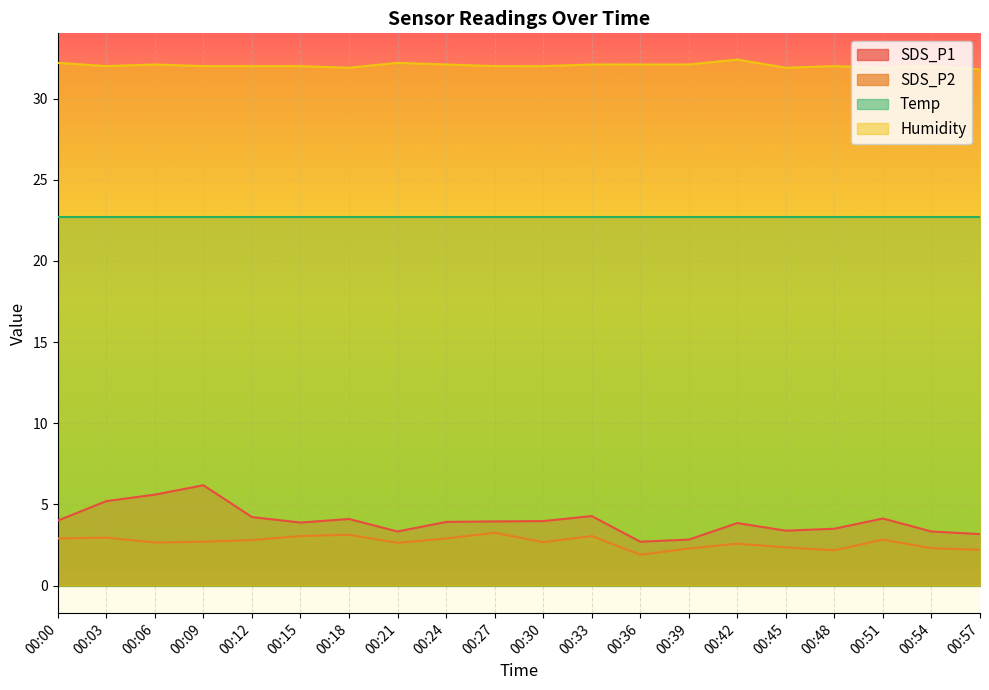

What is the sum of all SDS_P1 values?

79.5